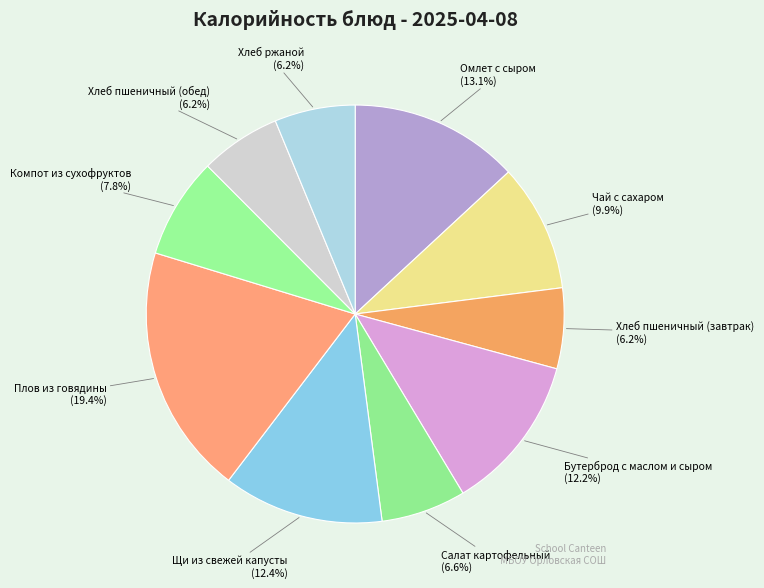

What is the ratio of the value at Хлеб пшеничный (обед) to the value at Бутерброд с маслом и сыром?

0.5